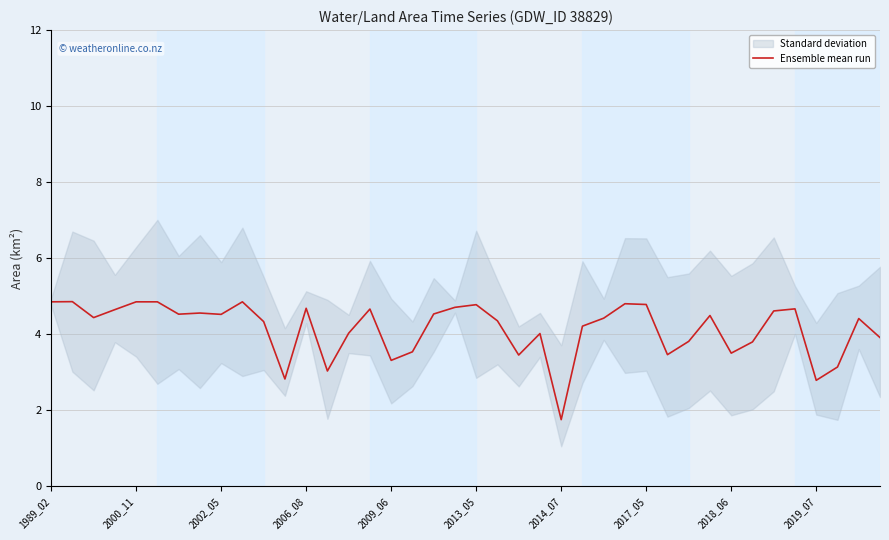

Is it true that Ensemble mean run equals 4.8 at 2017_05?

True